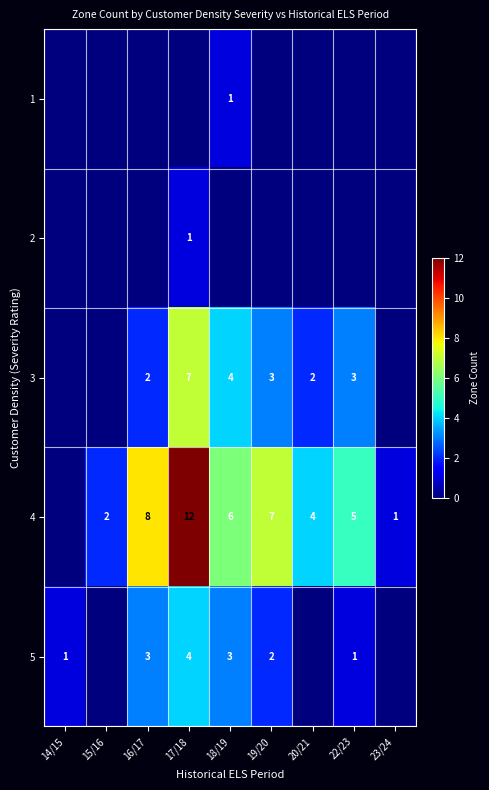

True or false: 3 has a value of 0.0 at 15/16.

True